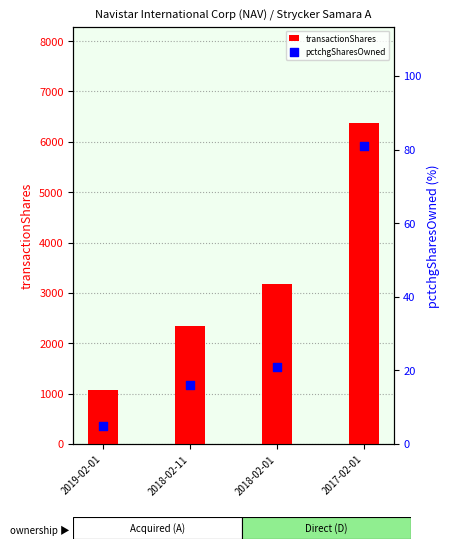

What are all the series names shown in the legend?

transactionShares, pctchgSharesOwned